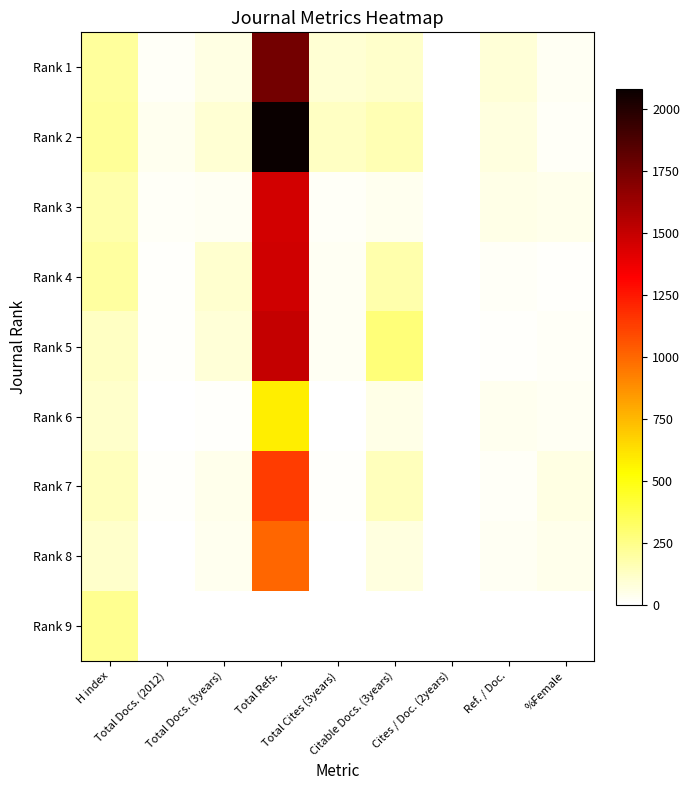

Reading left to right, transcribe all the data shown in this chart.

Rank 1: H index=204	Total Docs. (2012)=21	Total Docs. (3years)=57	Total Refs.=1748	Total Cites (3years)=96	Citable Docs. (3years)=106	Cites / Doc. (2years)=0	Ref. / Doc.=83	%Female=30
Rank 2: H index=218	Total Docs. (2012)=37	Total Docs. (3years)=97	Total Refs.=2080	Total Cites (3years)=123	Citable Docs. (3years)=161	Cites / Doc. (2years)=0	Ref. / Doc.=68	%Female=21
Rank 3: H index=172	Total Docs. (2012)=21	Total Docs. (3years)=31	Total Refs.=1455	Total Cites (3years)=19	Citable Docs. (3years)=33	Cites / Doc. (2years)=0	Ref. / Doc.=56	%Female=46
Rank 4: H index=195	Total Docs. (2012)=13	Total Docs. (3years)=103	Total Refs.=1463	Total Cites (3years)=28	Citable Docs. (3years)=173	Cites / Doc. (2years)=0	Ref. / Doc.=18	%Female=14
Rank 5: H index=126	Total Docs. (2012)=13	Total Docs. (3years)=84	Total Refs.=1501	Total Cites (3years)=32	Citable Docs. (3years)=281	Cites / Doc. (2years)=0	Ref. / Doc.=10	%Female=17
Rank 6: H index=110	Total Docs. (2012)=5	Total Docs. (3years)=16	Total Refs.=580	Total Cites (3years)=5	Citable Docs. (3years)=49	Cites / Doc. (2years)=0	Ref. / Doc.=36	%Female=25
Rank 7: H index=141	Total Docs. (2012)=10	Total Docs. (3years)=46	Total Refs.=1132	Total Cites (3years)=15	Citable Docs. (3years)=141	Cites / Doc. (2years)=0	Ref. / Doc.=24	%Female=61
Rank 8: H index=108	Total Docs. (2012)=5	Total Docs. (3years)=34	Total Refs.=1001	Total Cites (3years)=5	Citable Docs. (3years)=70	Cites / Doc. (2years)=0	Ref. / Doc.=29	%Female=44
Rank 9: H index=233	Total Docs. (2012)=0	Total Docs. (3years)=0	Total Refs.=0	Total Cites (3years)=0	Citable Docs. (3years)=0	Cites / Doc. (2years)=0	Ref. / Doc.=0	%Female=0